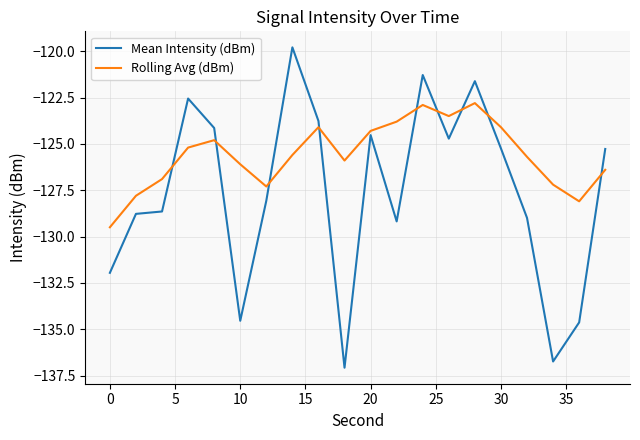

What is the lowest value of the Rolling Avg (dBm) series?

-129.5